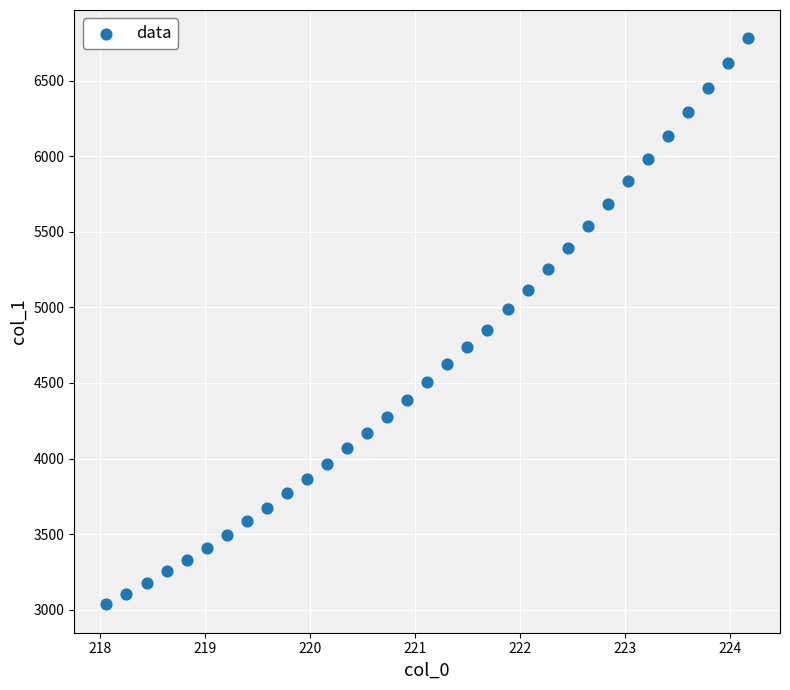

What is the range of Y values (max minus min)?

3747.8